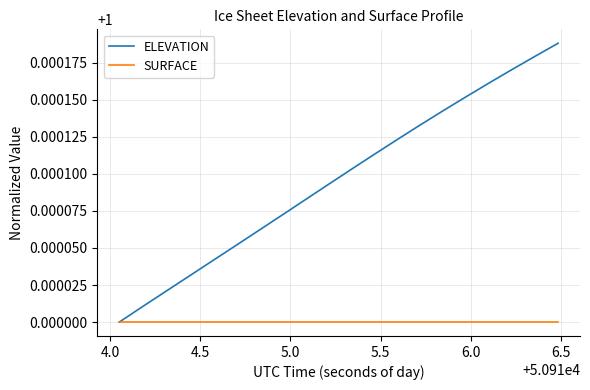

Rank the series by their average value, from highest to lowest.

ELEVATION, SURFACE